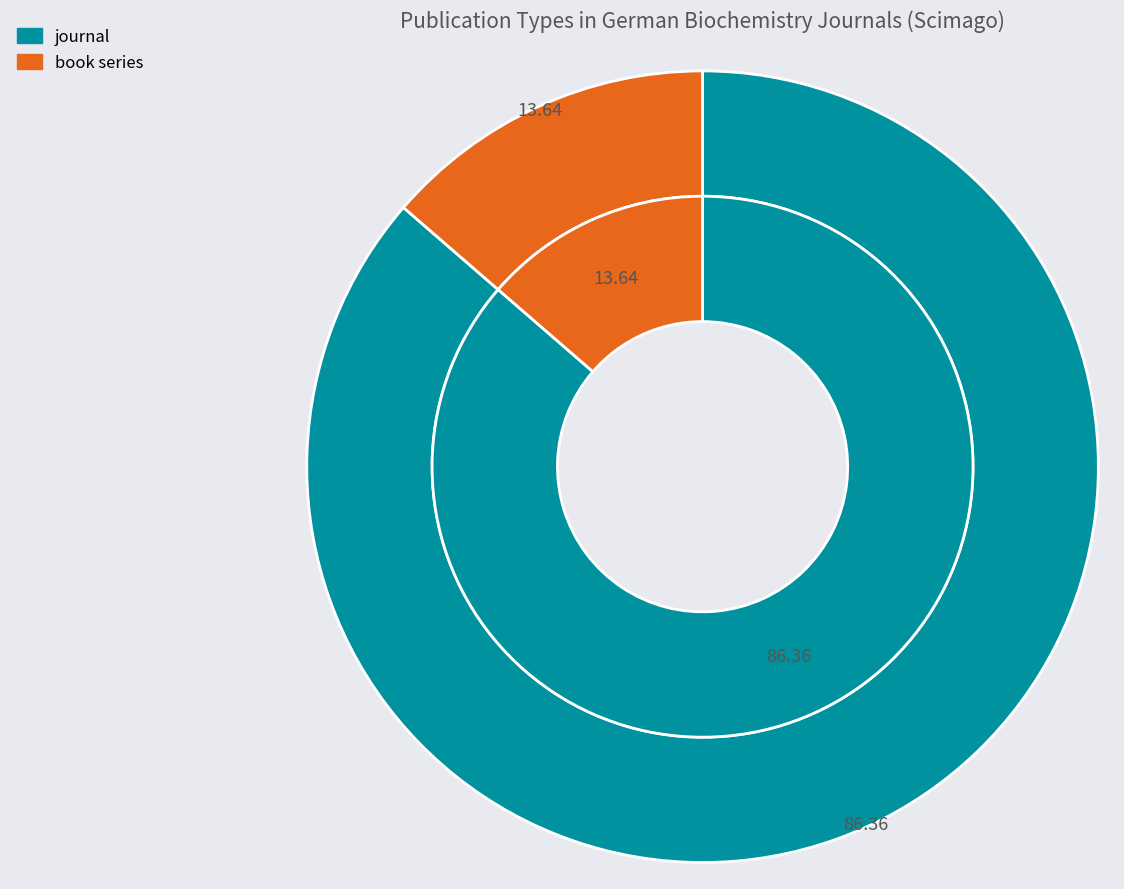

What percentage is NOT represented by book series?

86.4%